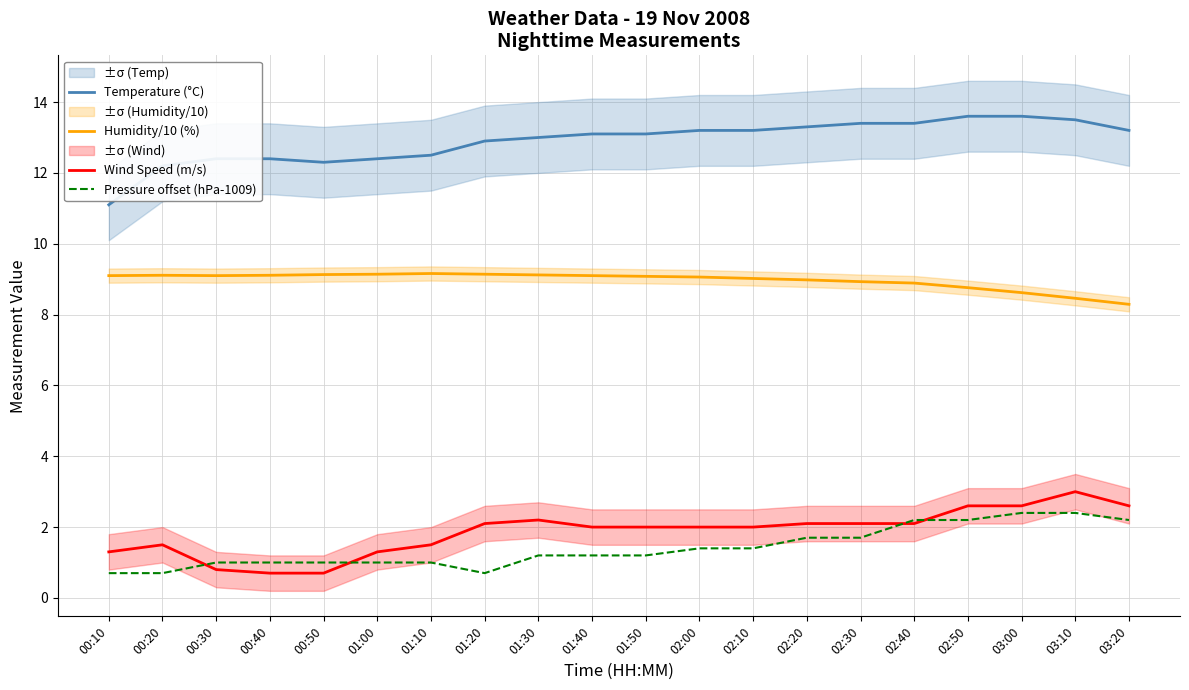

What is the minimum value for Wind Speed (m/s)?

0.7